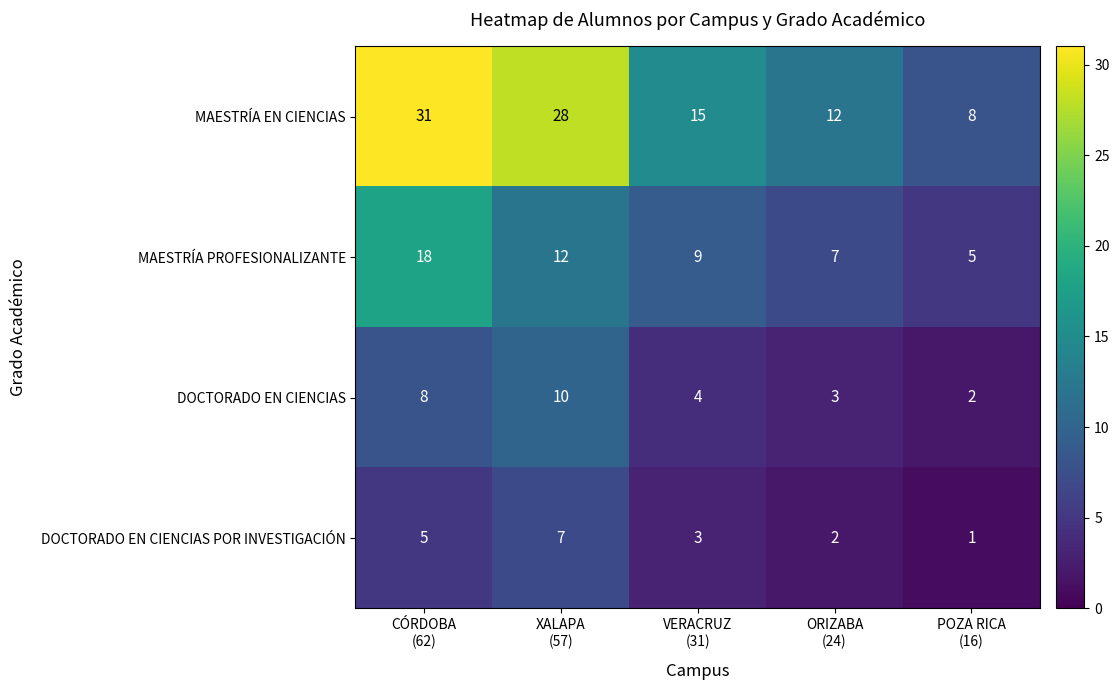

How many series are shown in this chart?

4